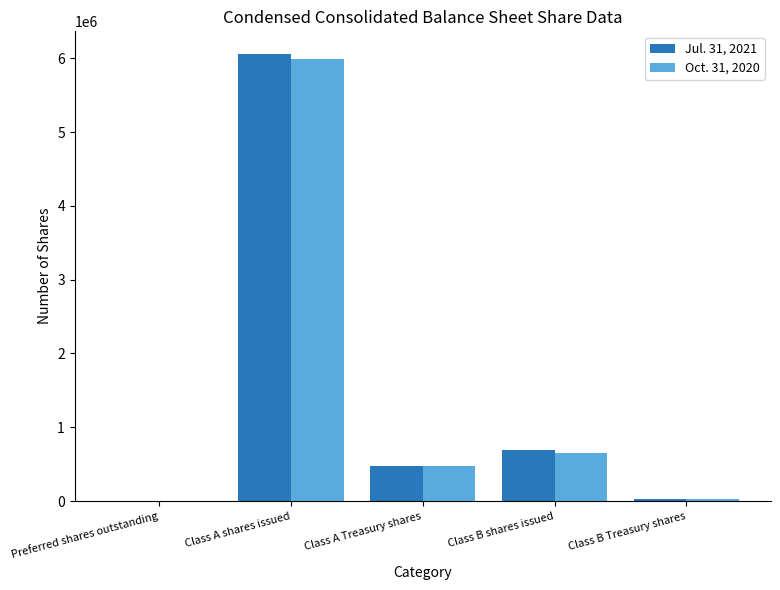

Which series changed the most between Class A shares issued and Class A Treasury shares?

Jul. 31, 2021